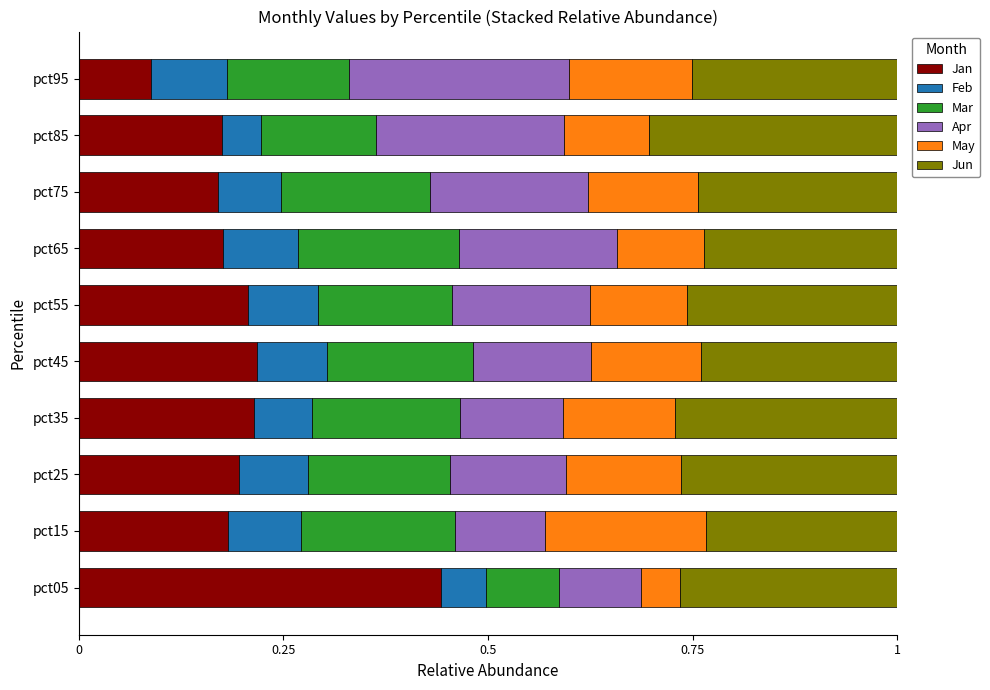

What is the sum of the Jan values at pct05 and pct25?

0.6